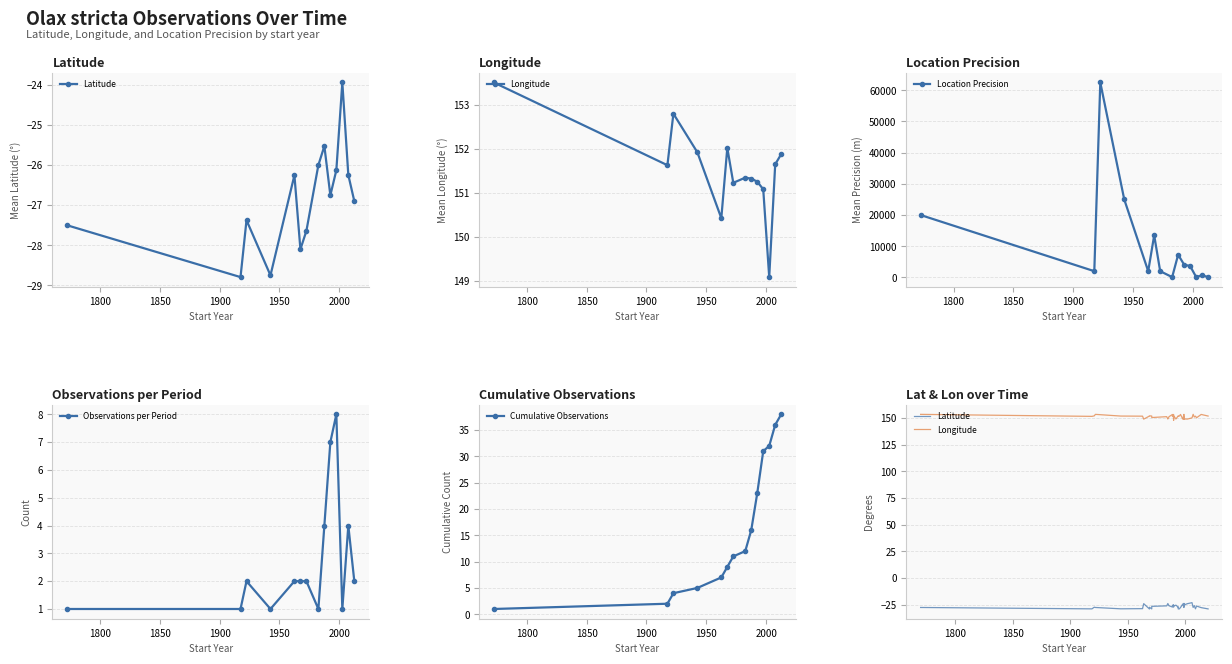

What is the value of the Location Precision point at the 11th from the left?

3650.0